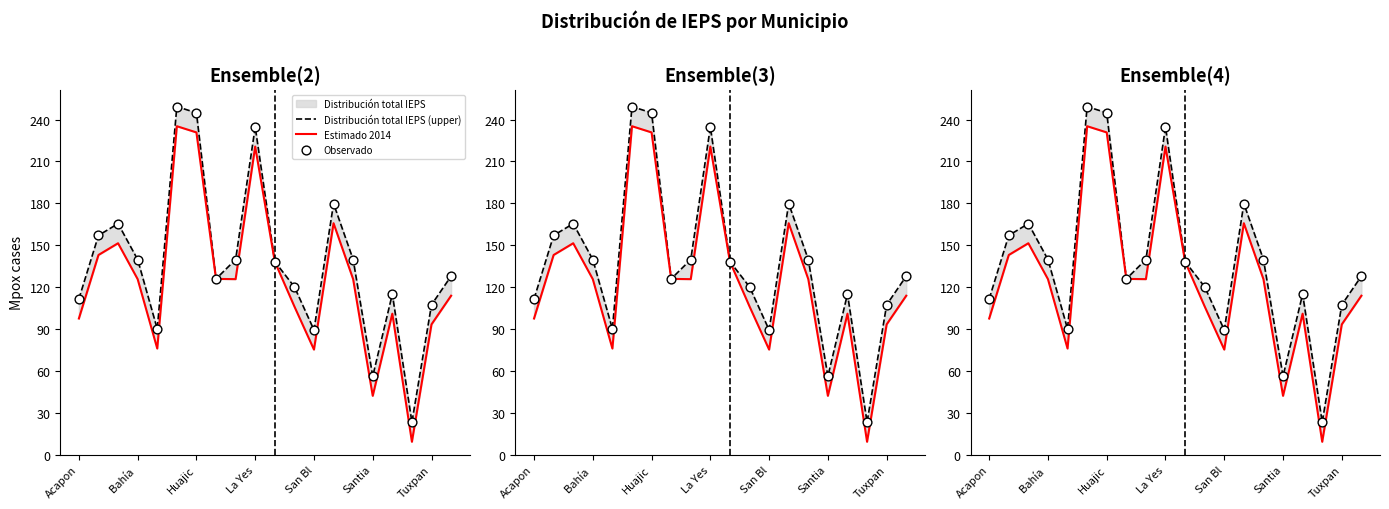

Which series has the largest Y range (max minus min)?

Distribución total IEPS (upper)